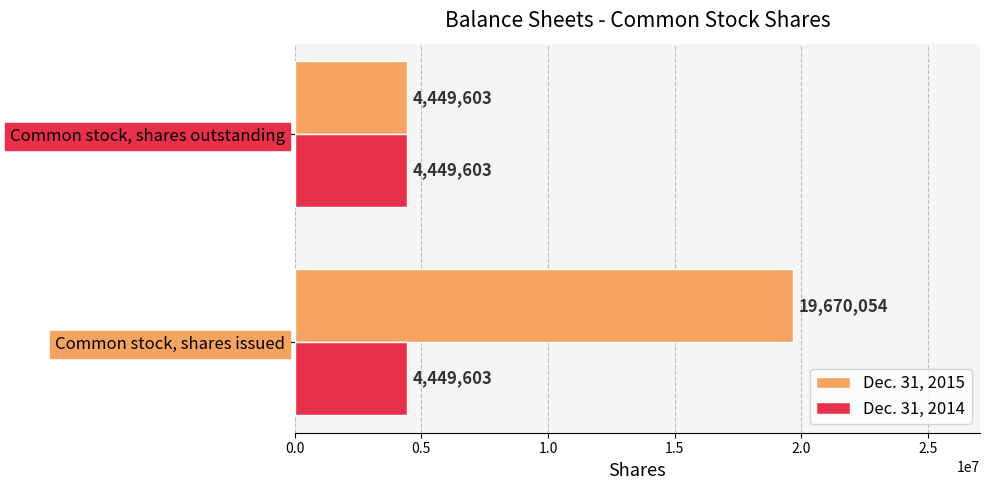

List the series in order of their peak value, lowest first.

Dec. 31, 2014, Dec. 31, 2015